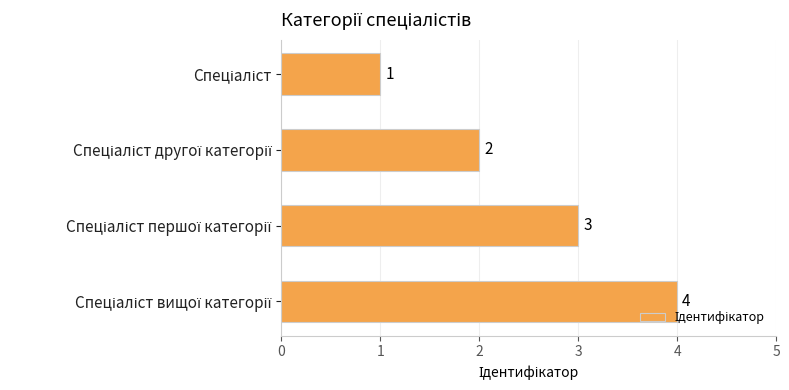

What is the sum of all values?

10